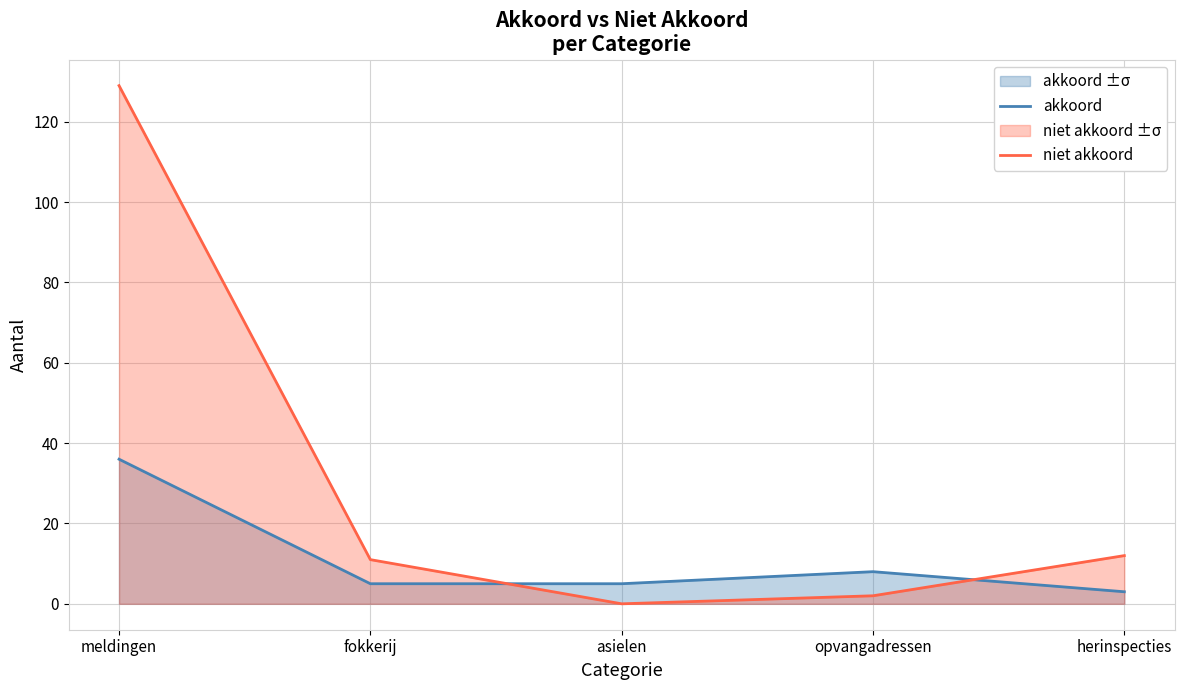

What is the label of the 4th point from the right?

fokkerij